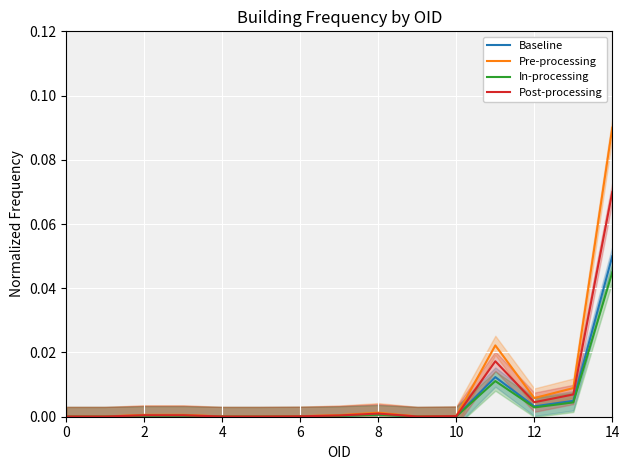

What are all the series names shown in the legend?

Baseline, Pre-processing, In-processing, Post-processing